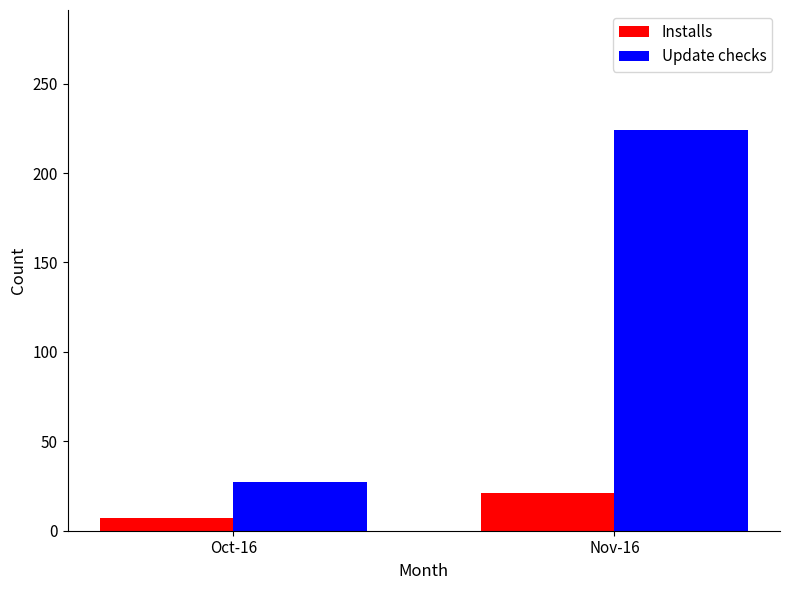

What is the difference between the maximum and minimum values in the Update checks series?

197